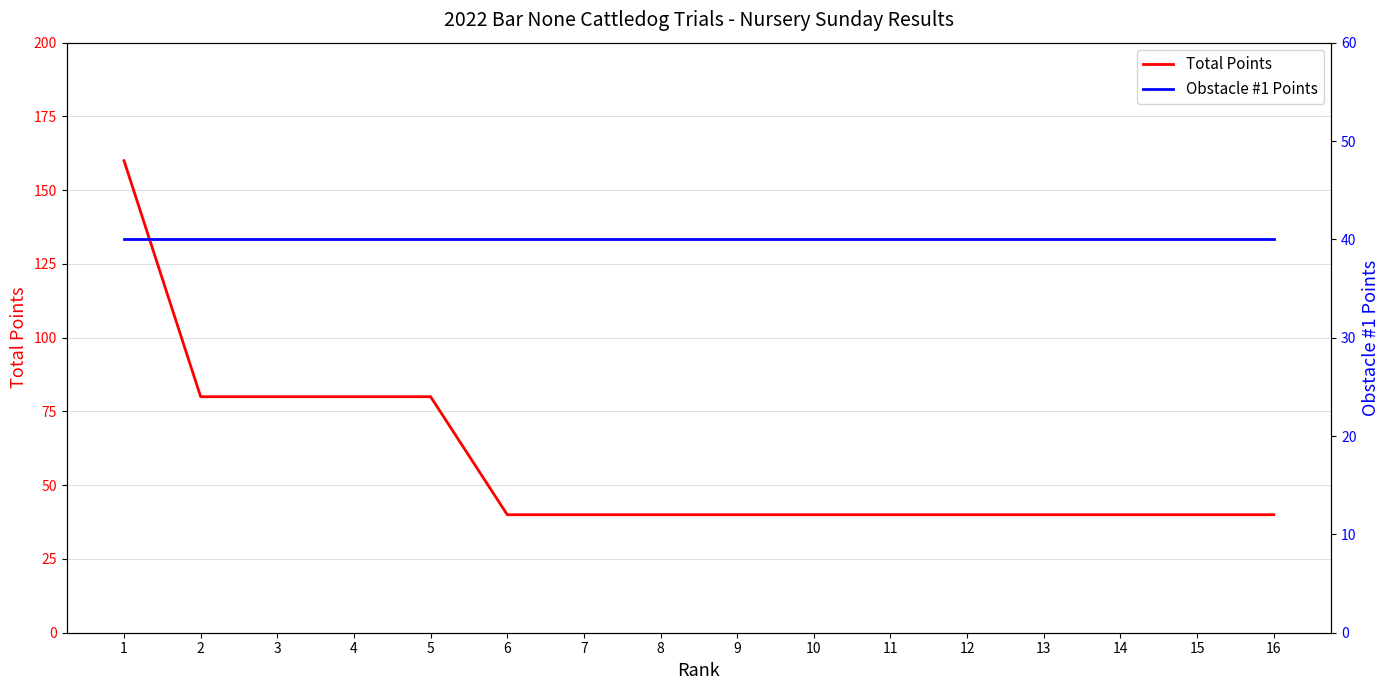

What is the value of the Obstacle #1 Points point at the 7th from the left?

40